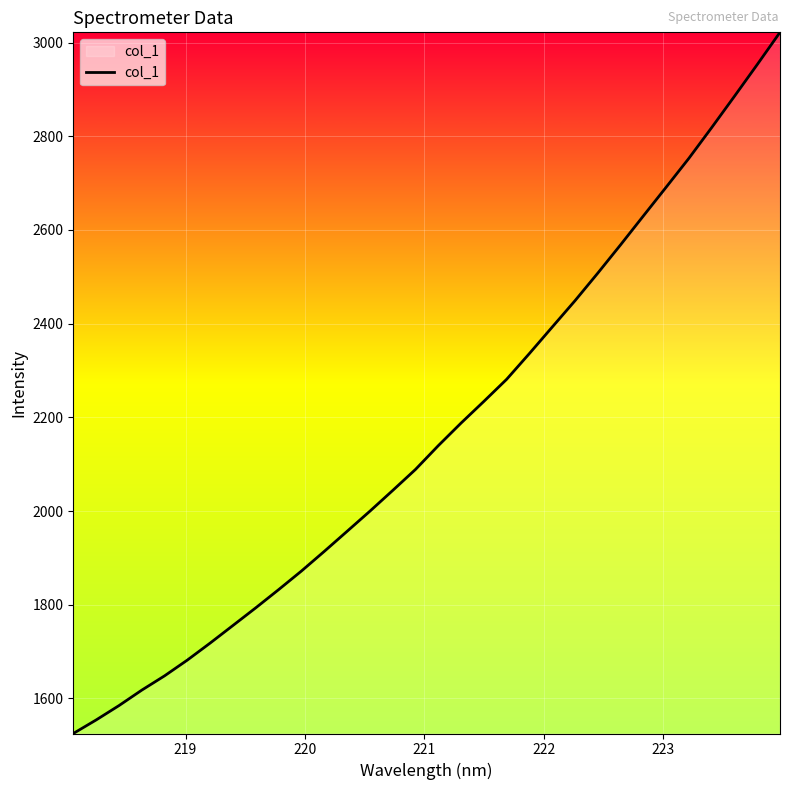

What is the greatest value displayed?

3022.0